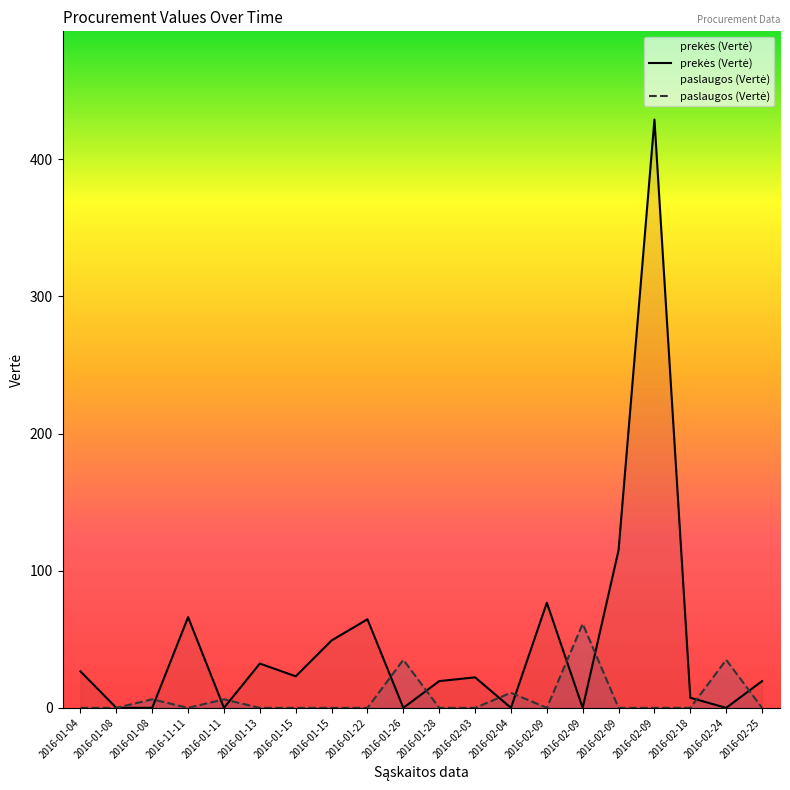

Reading right to left, transcribe all the data shown in this chart.

prekės (Vertė): 19.5	0.0	7.4	429.0	115.0	0.0	76.7	0.0	22.2	19.5	0.0	64.6	49.2	23.0	32.3	0.0	66.1	0.0	0.0	26.6
paslaugos (Vertė): 0.0	35.0	0.0	0.0	0.0	61.3	0.0	11.0	0.0	0.0	35.0	0.0	0.0	0.0	0.0	6.2	0.0	6.2	0.0	0.0